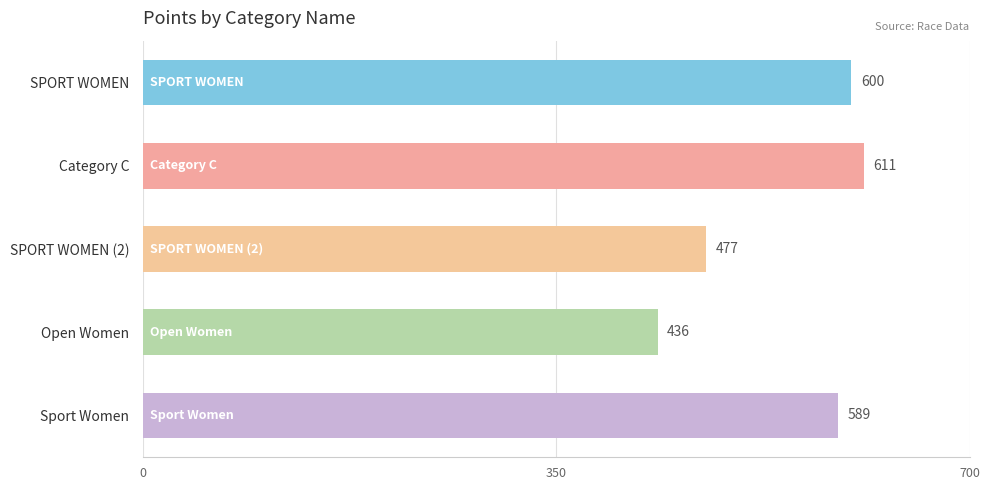

What is the difference between the values at SPORT WOMEN and Open Women?

164.0